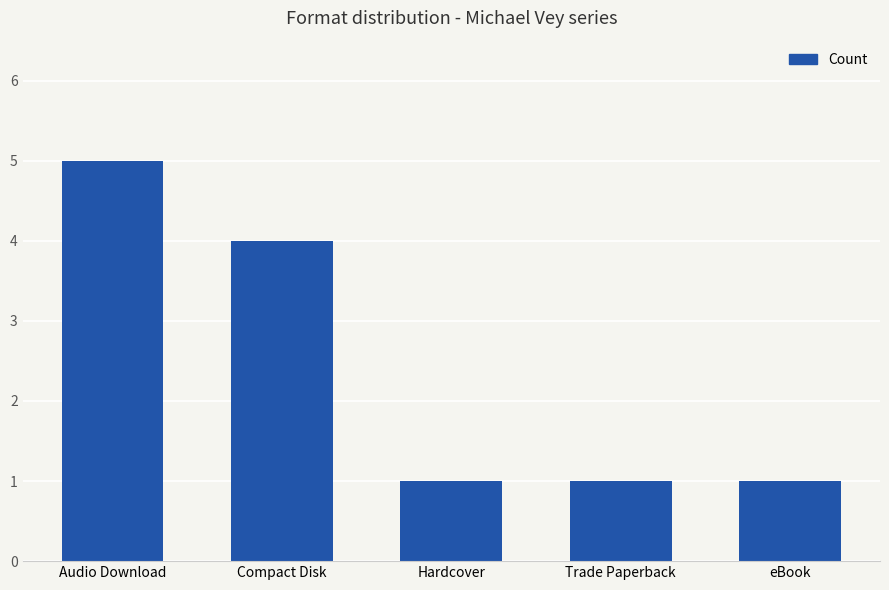

What is the difference between the maximum and minimum values?

4